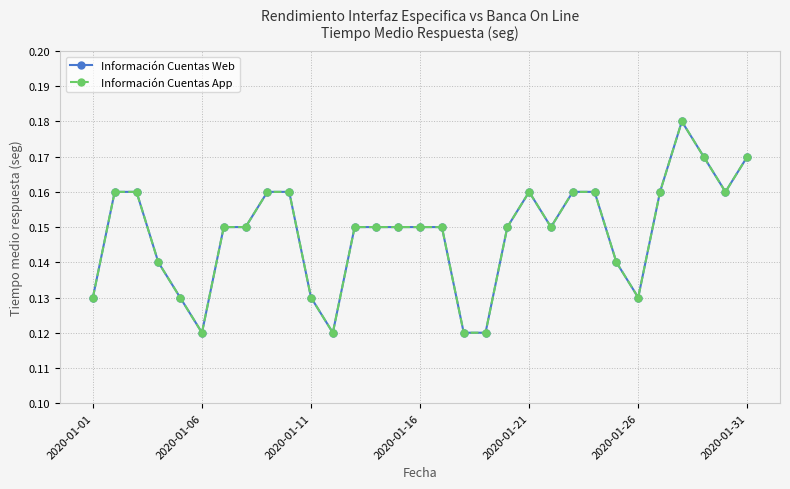

Is this an area chart (filled region under the line)?

No